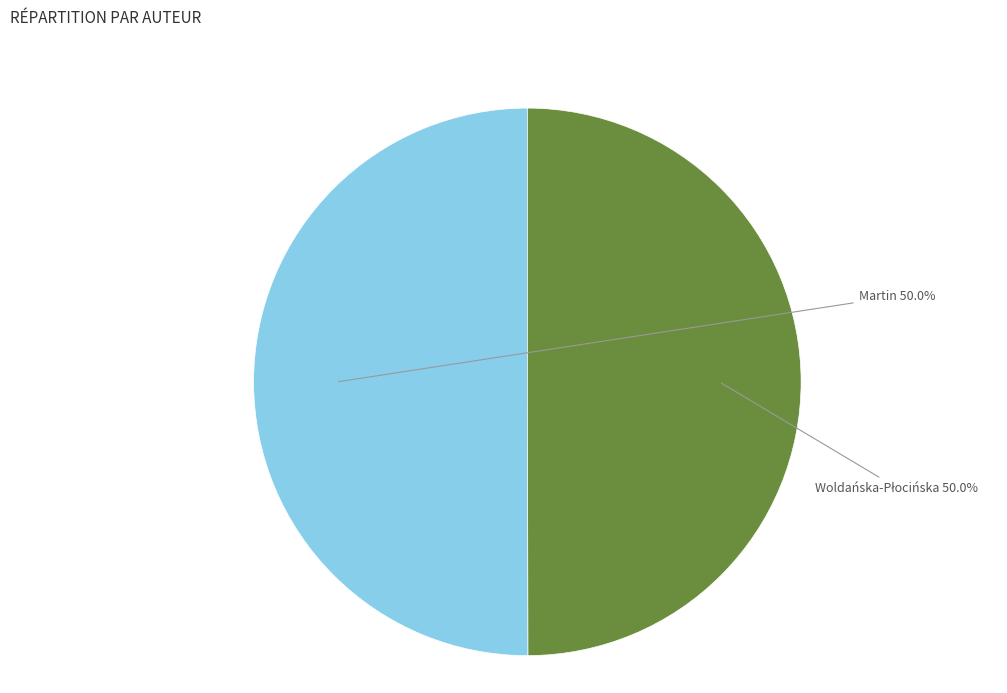

Count the number of slices in the pie.

2